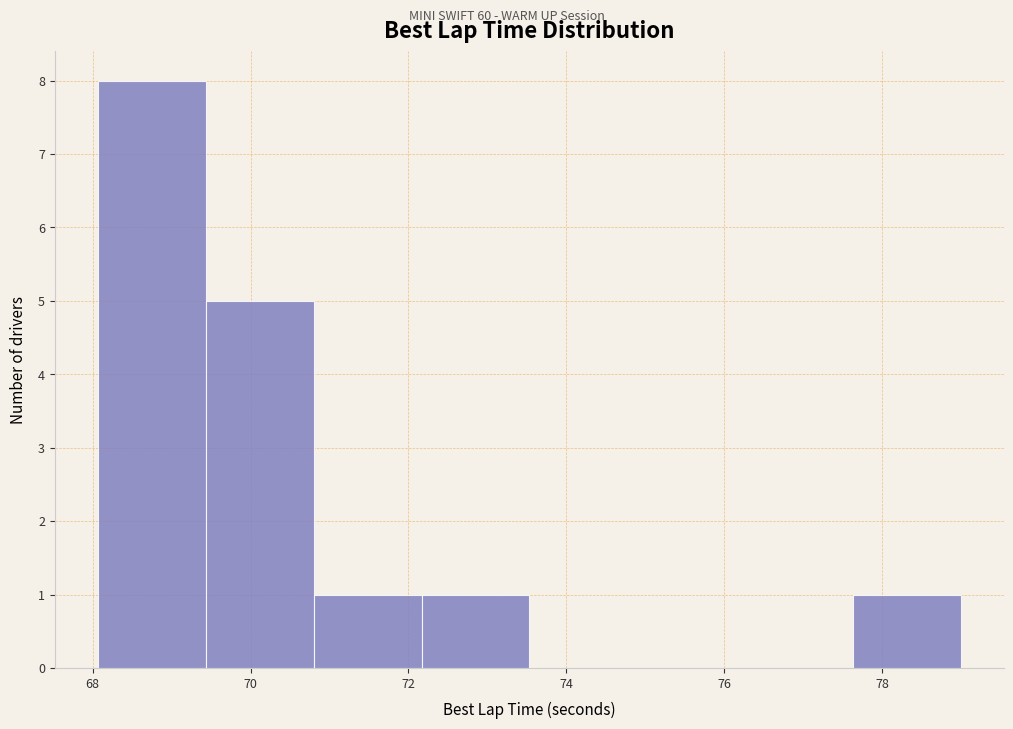

How tall is the bar that spans 69.4 to 70.8 on the x-axis? Neither the bar edges nor the heights are printed on the chart, so give them approximately, as read against the axes.

5